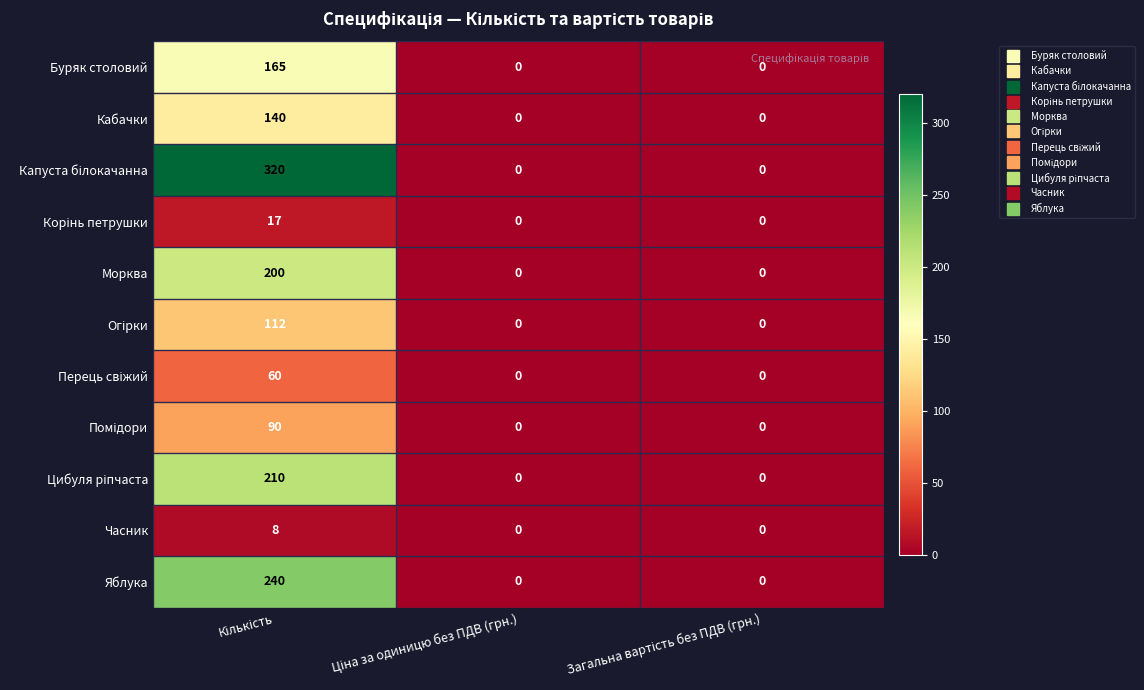

How many data points does each series have?

3